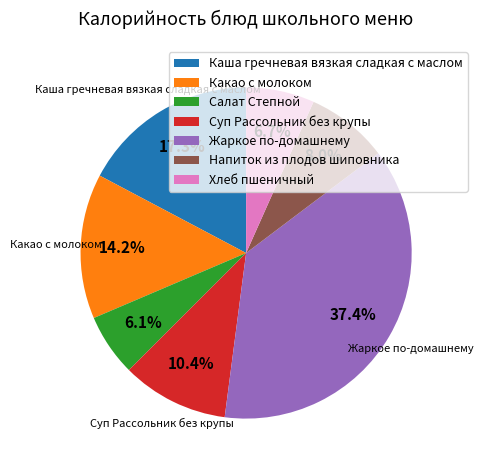

Does any single category account for the majority?

No